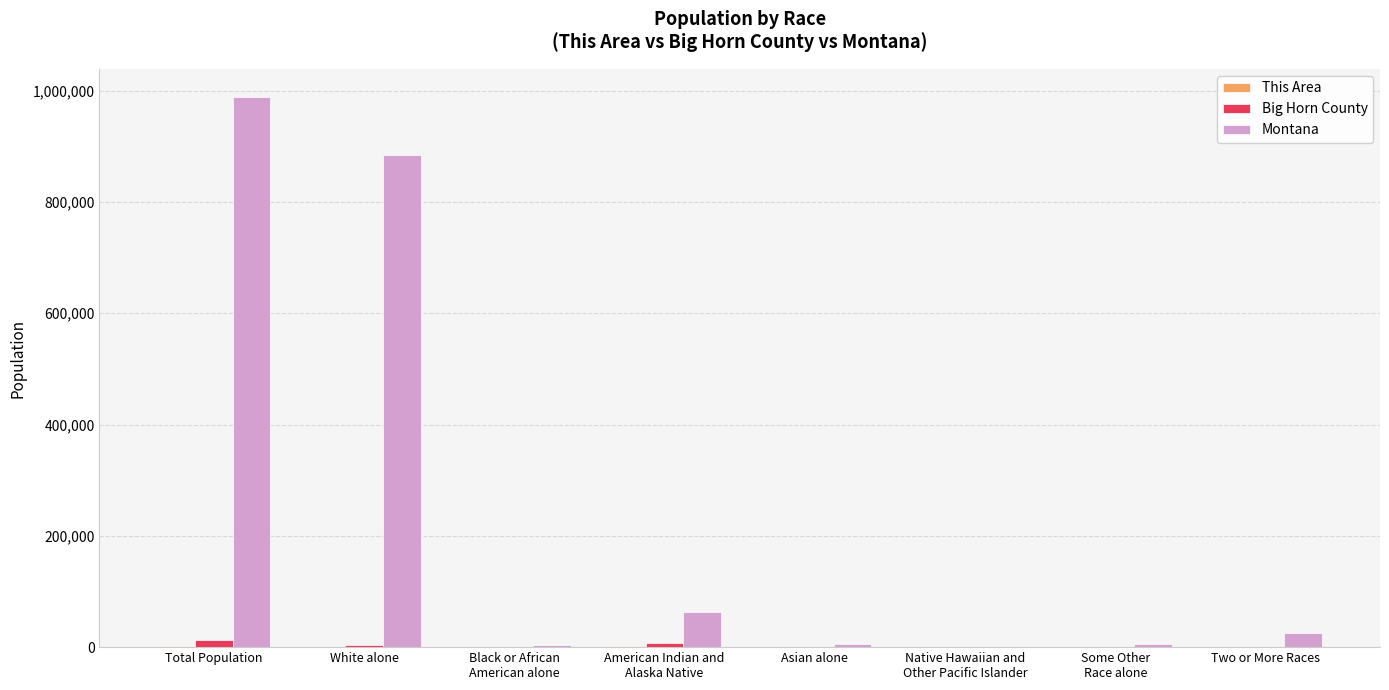

Which series has the largest total across all categories?

Montana